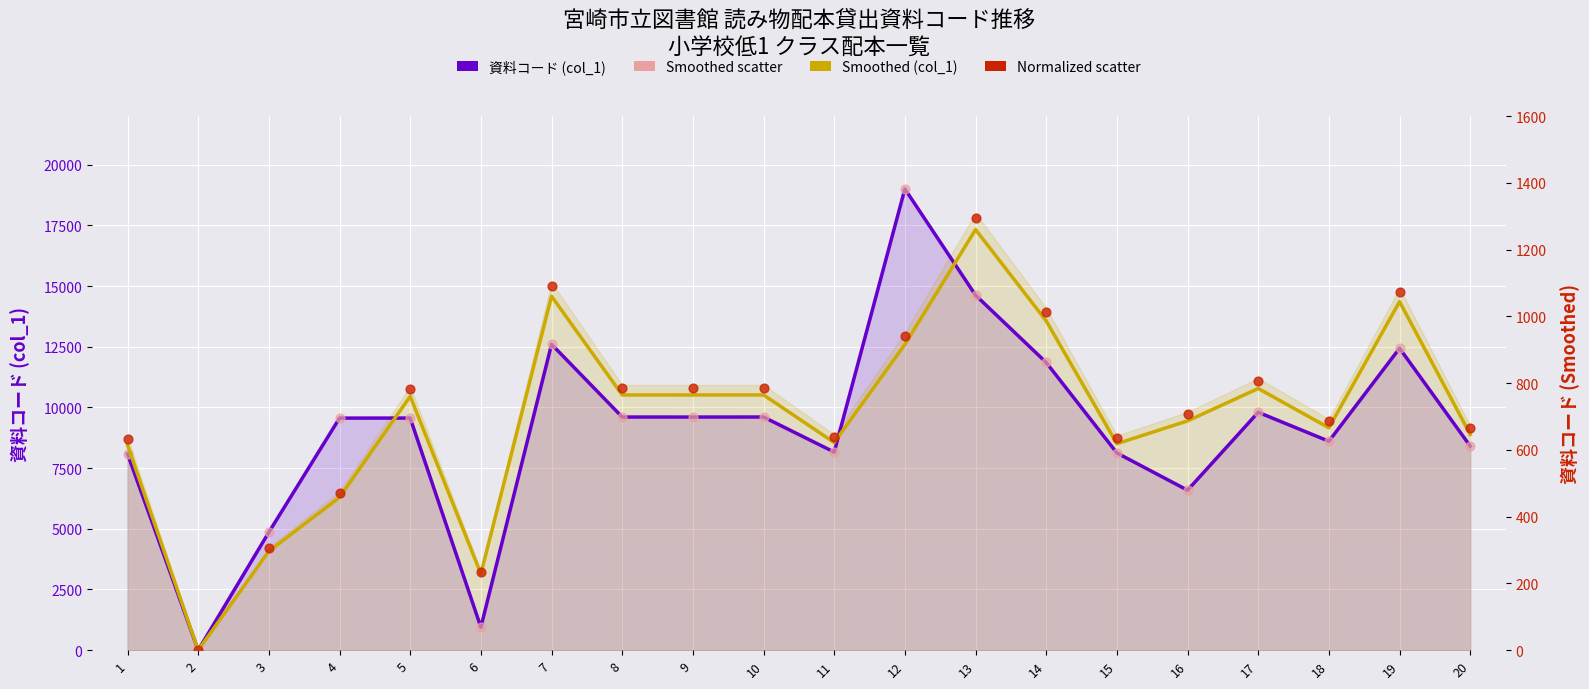

At which category is the sum across all series the highest?

12